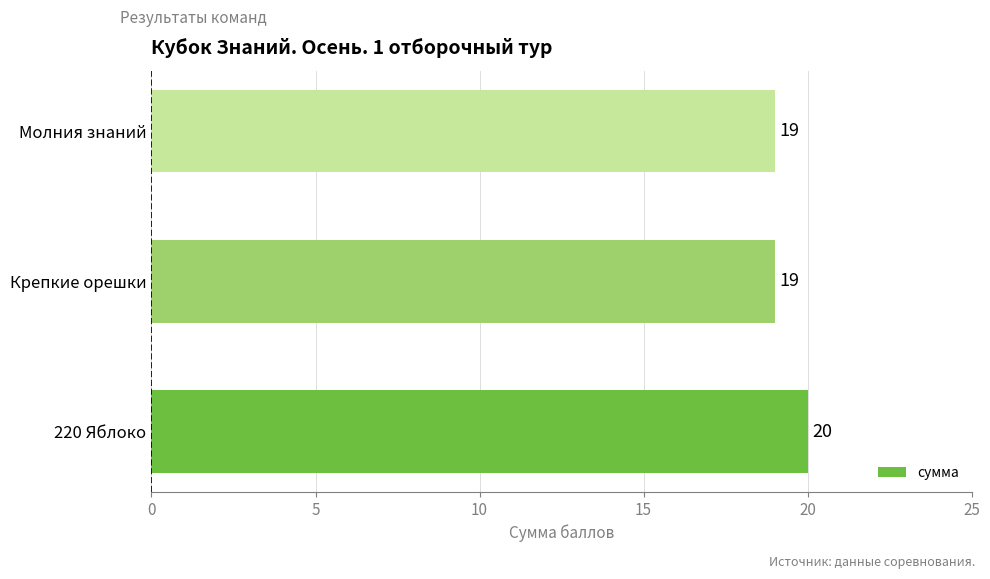

True or false: the data shows 6 at 220 Яблоко.

False